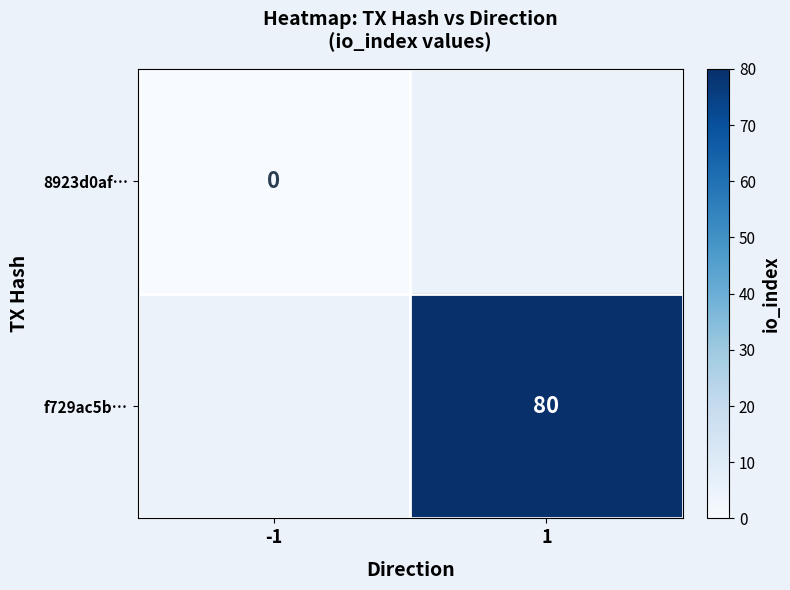

Is the value of f729ac5b… at 1 greater than the value of 8923d0af… at -1?

Yes